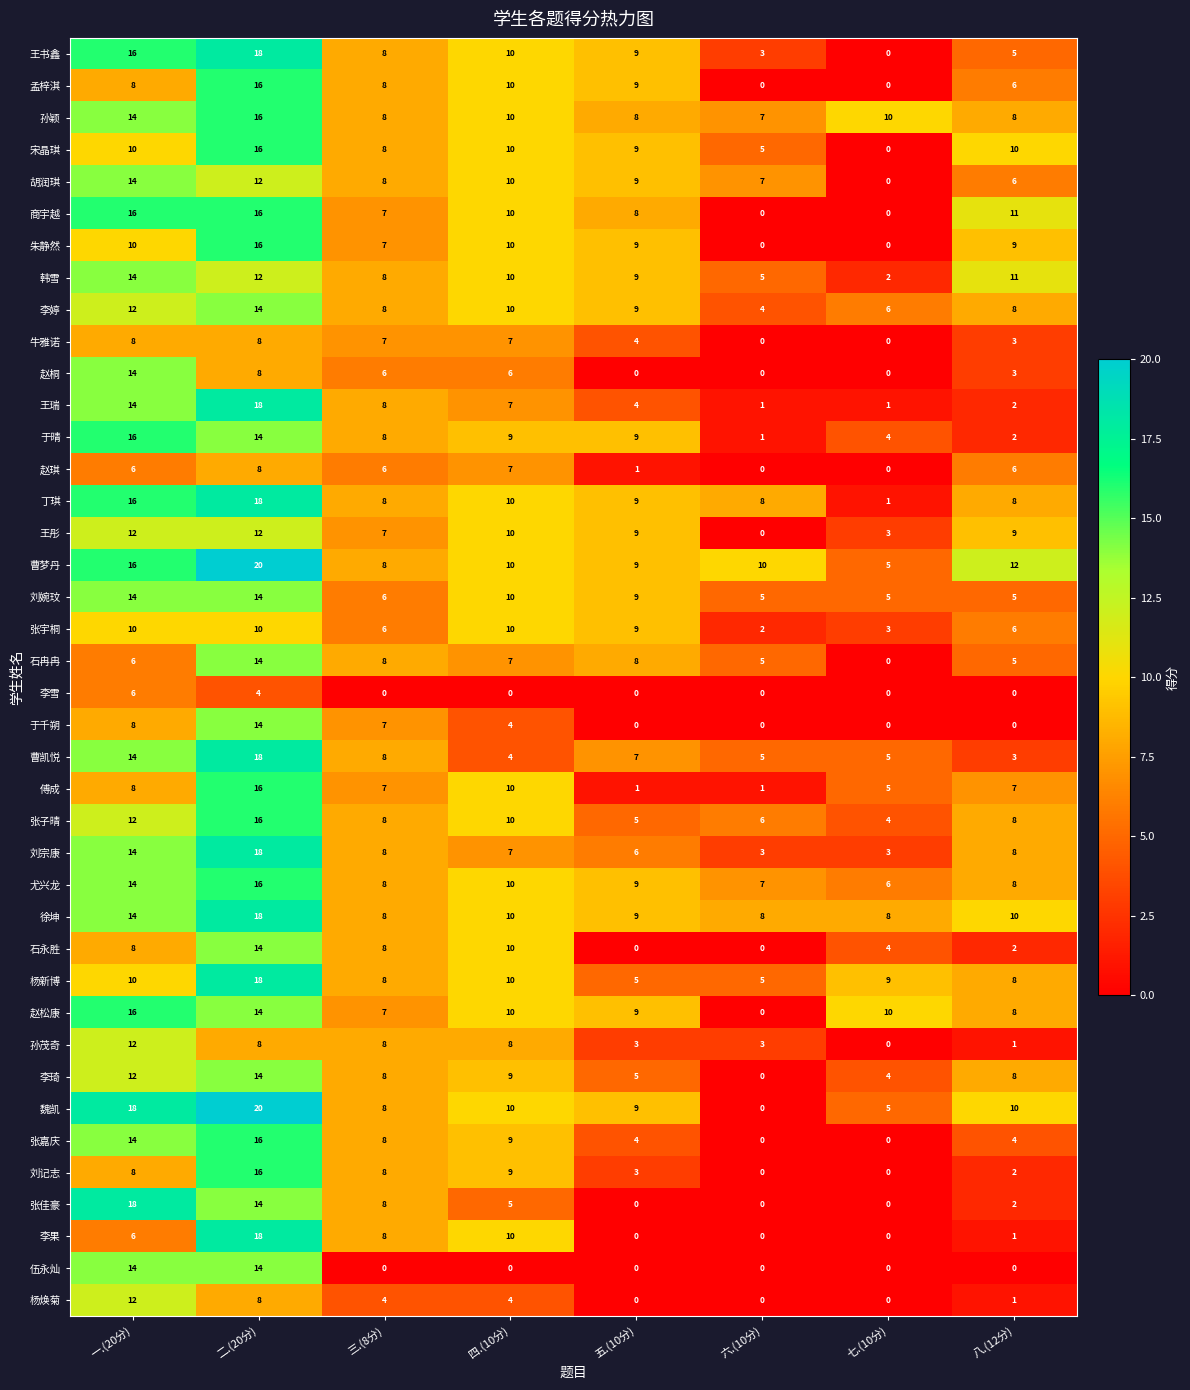

At which label does 傅成 first exceed 7?

一.(20分)